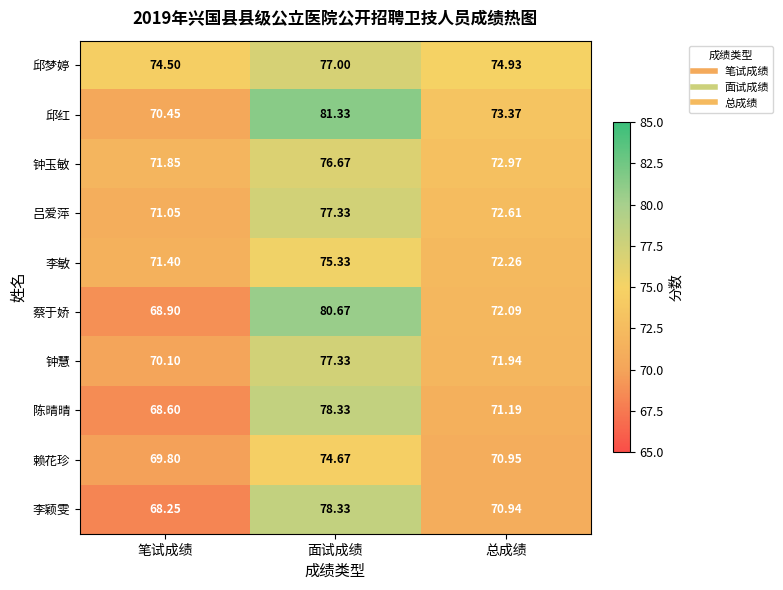

At which category is the sum across all series the highest?

面试成绩